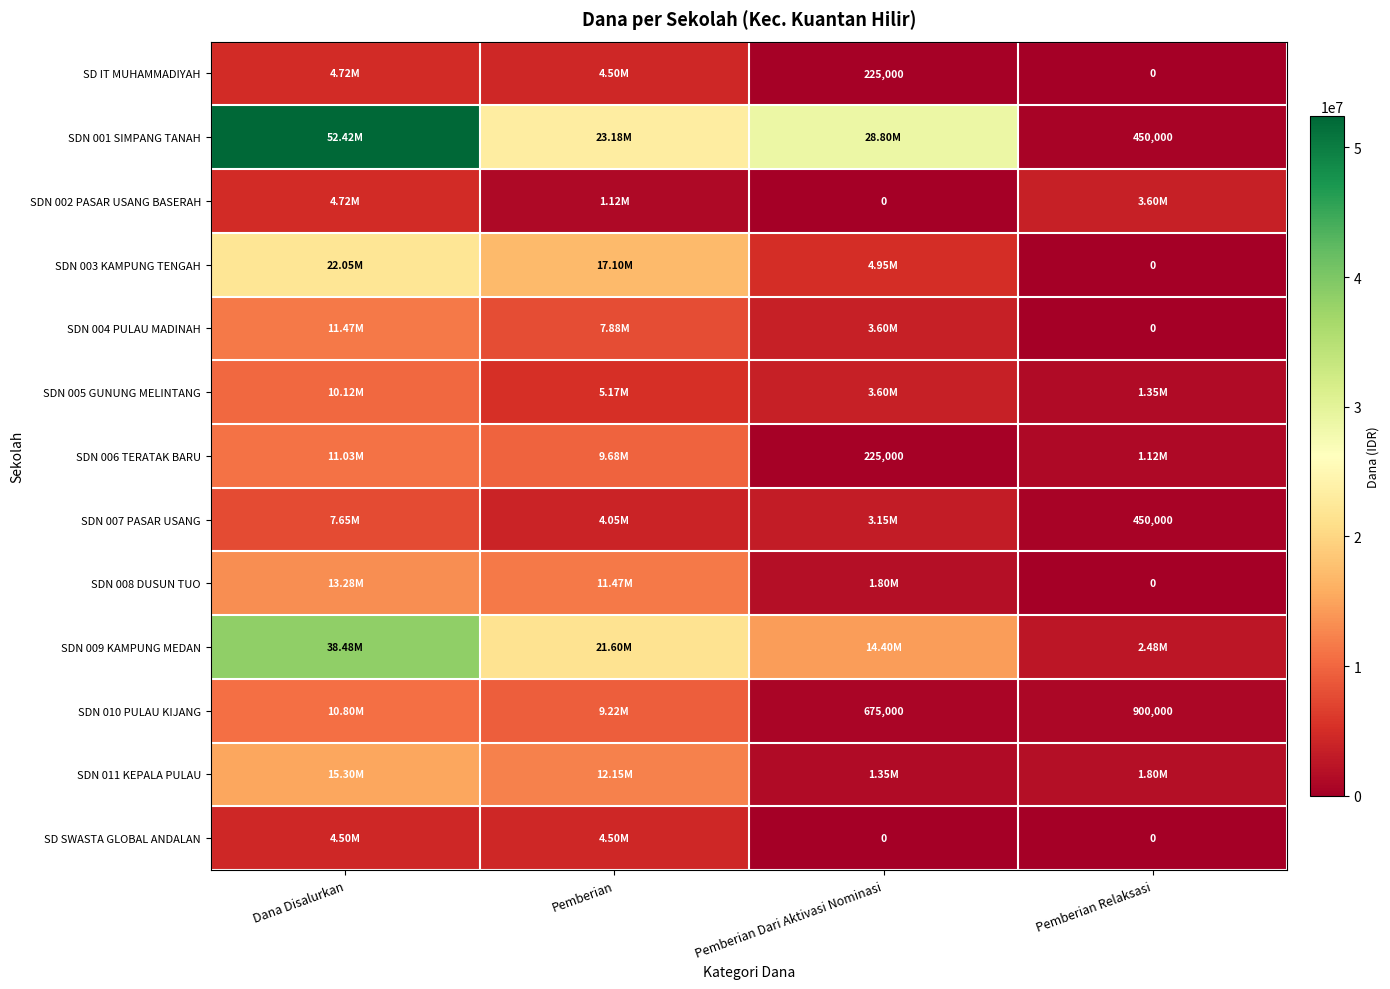

List the series in order of their peak value, lowest first.

SD SWASTA GLOBAL ANDALAN, SD IT MUHAMMADIYAH, SDN 002 PASAR USANG BASERAH, SDN 007 PASAR USANG, SDN 005 GUNUNG MELINTANG, SDN 010 PULAU KIJANG, SDN 006 TERATAK BARU, SDN 004 PULAU MADINAH, SDN 008 DUSUN TUO, SDN 011 KEPALA PULAU, SDN 003 KAMPUNG TENGAH, SDN 009 KAMPUNG MEDAN, SDN 001 SIMPANG TANAH